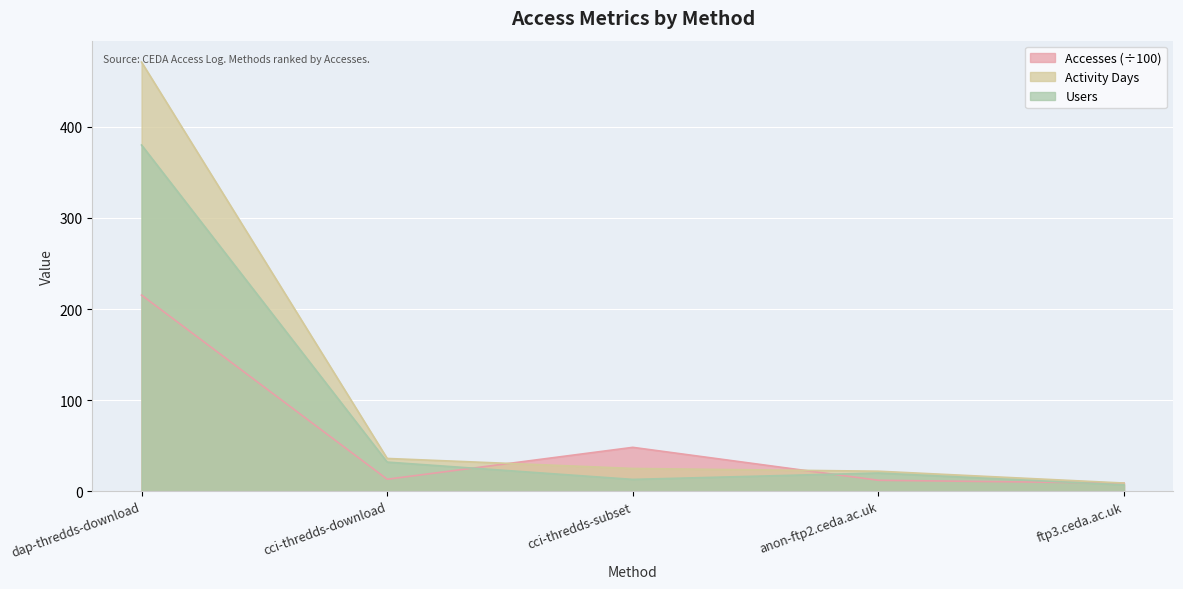

What is the value of the Accesses point at the 4th from the left?

12.0